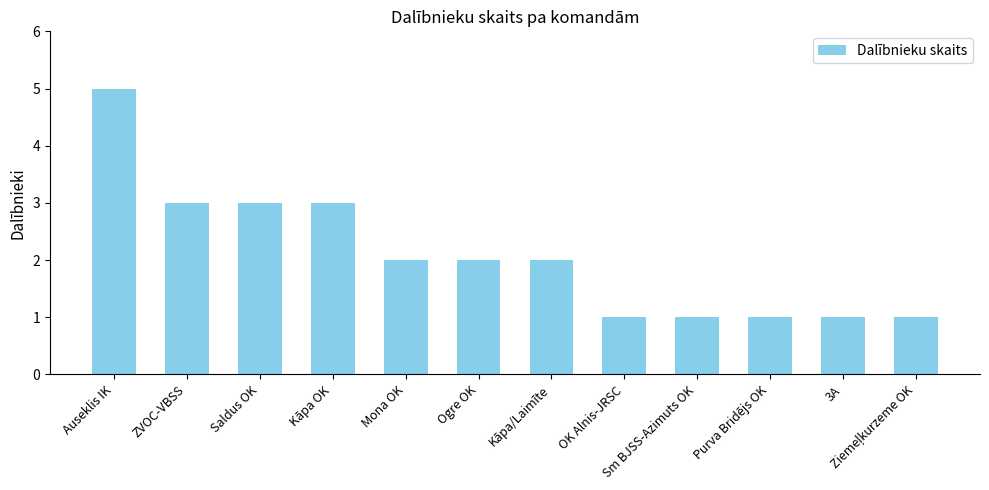

True or false: the data shows 0 at 3A.

False